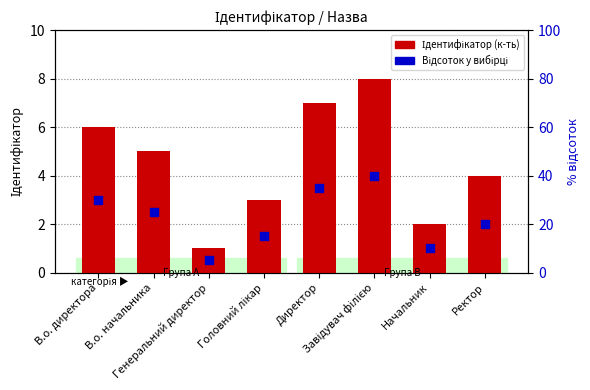

Which series contains the lowest Y value?

Відсоток у вибірці